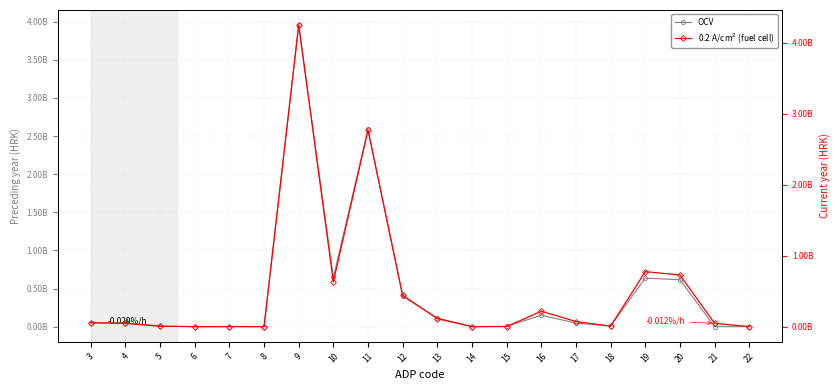

List the series in order of their peak value, lowest first.

OCV, 0.2 A/cm$^2$ (fuel cell)